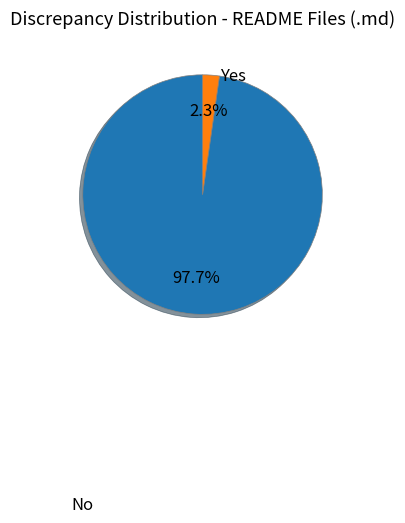

Does any single category account for the majority?

Yes